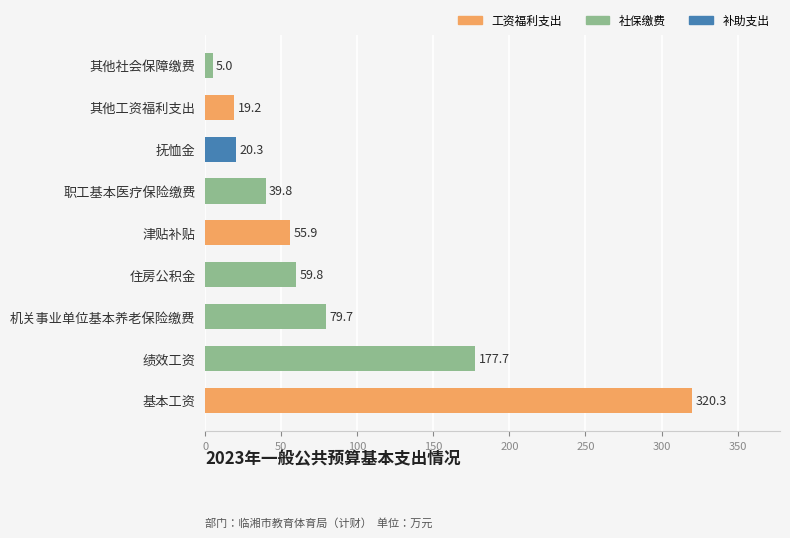

What is the change in value from 绩效工资 to 其他社会保障缴费?

-172.7